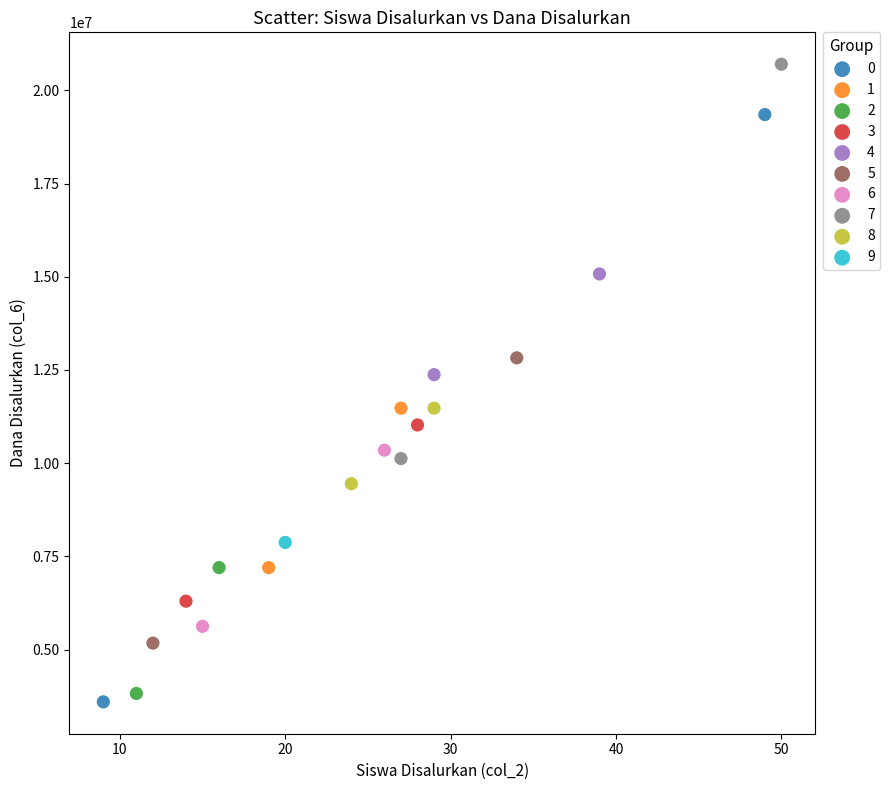

What are all the series names shown in the legend?

0, 1, 2, 3, 4, 5, 6, 7, 8, 9